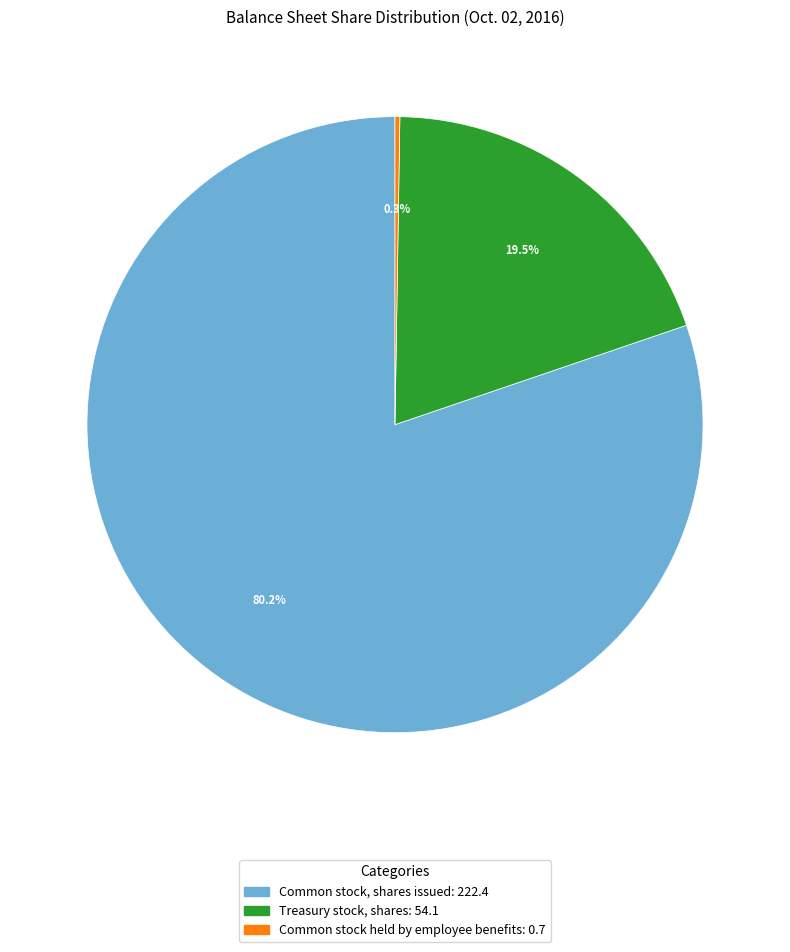

To the nearest percent, what is the difference between the largest and smallest slice percentages?

80%